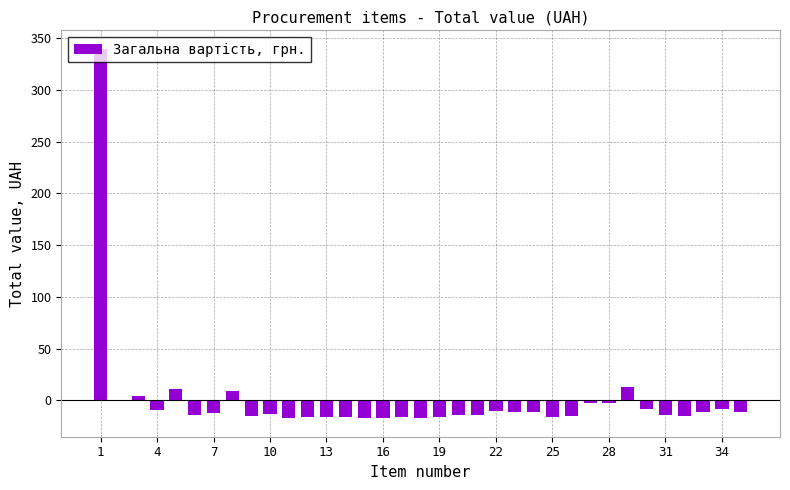

What is the maximum value shown in the chart?

339.5